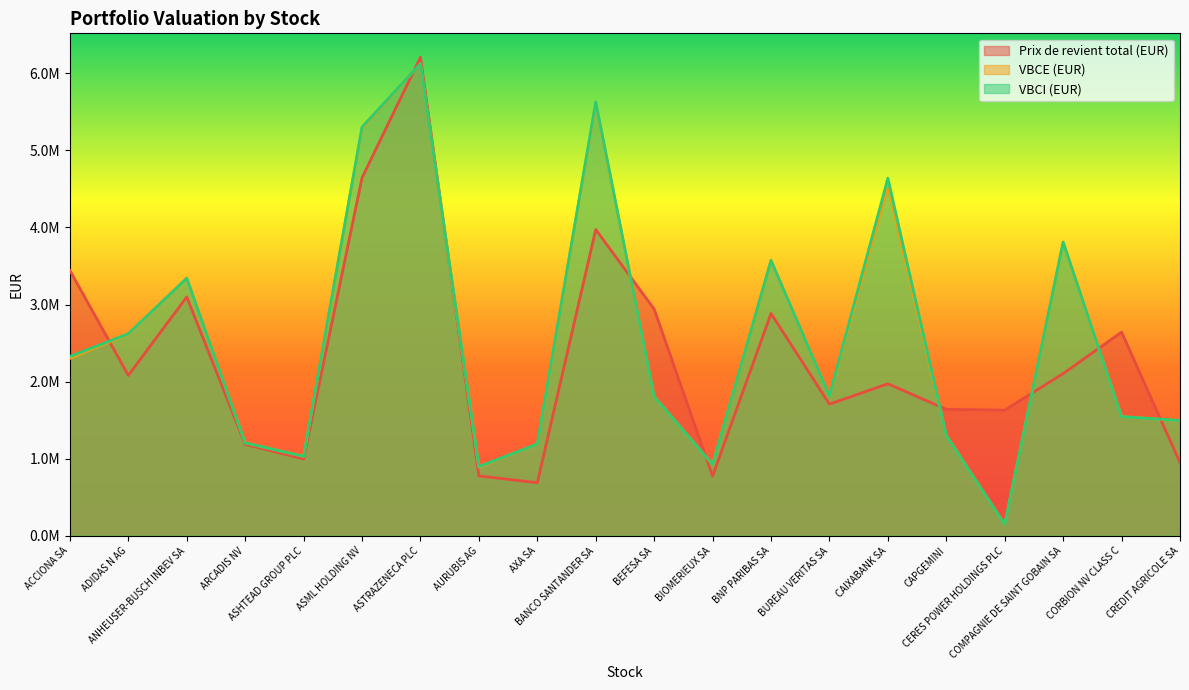

What is the label of the 20th point from the right?

ACCIONA SA